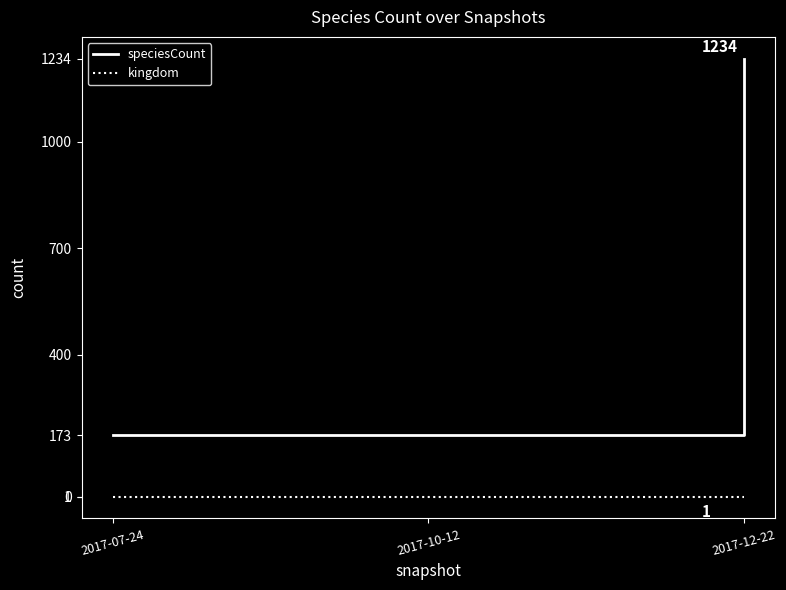

What are all the series names shown in the legend?

speciesCount, kingdom